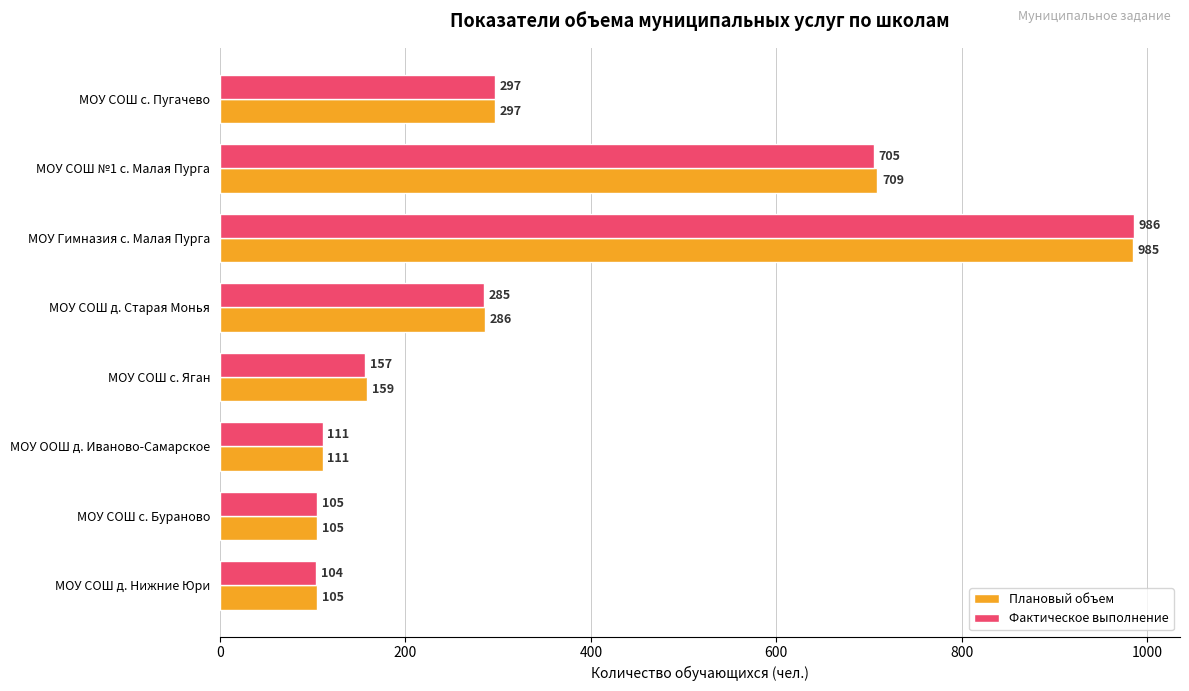

What is the average value of the Плановый объем series?

345